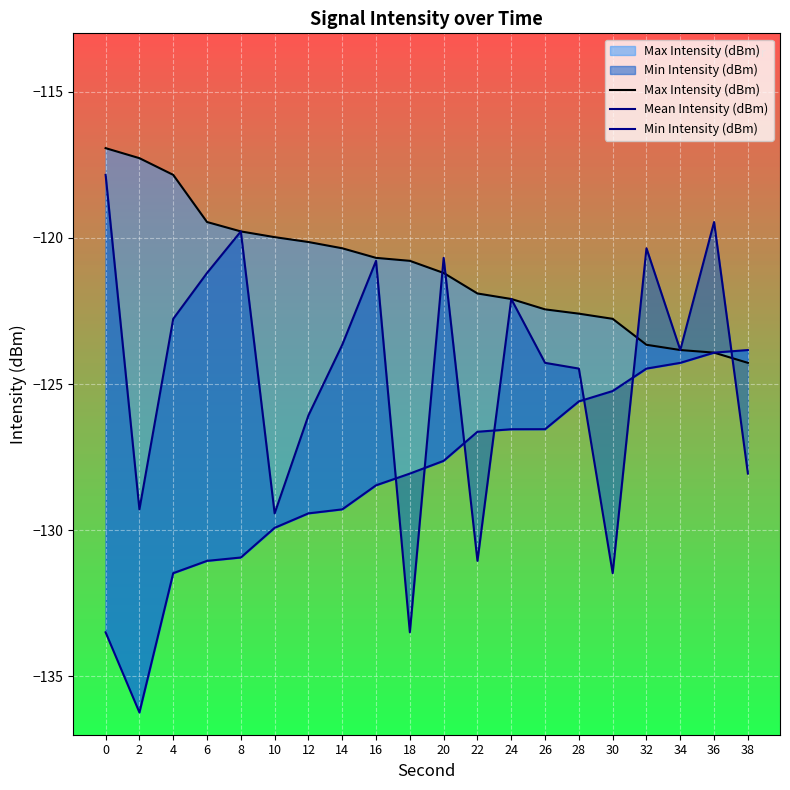

True or false: Max Intensity (dBm) has more than 2 interior local peaks.

False